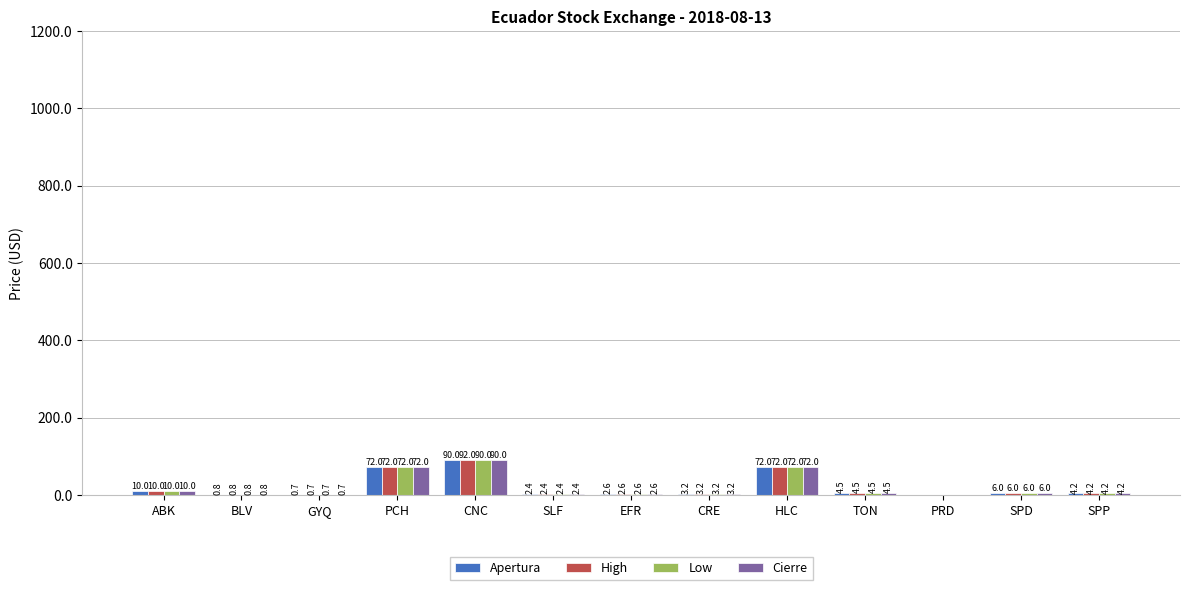

How many series are shown in this chart?

4